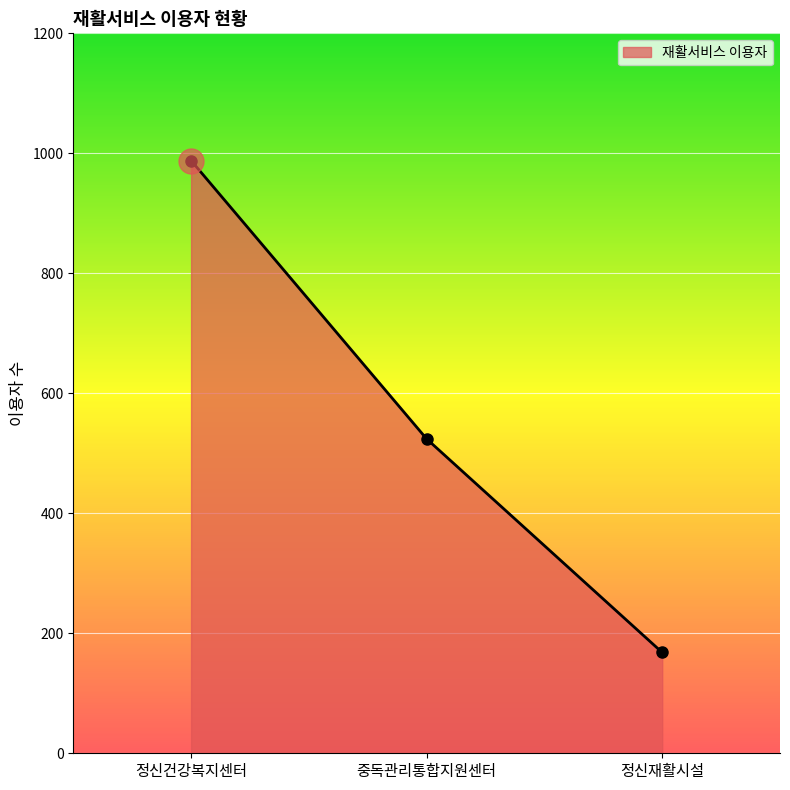

Reading left to right, what are all the values shown in this chart?

정신건강복지센터=988	중독관리통합지원센터=524	정신재활시설=168